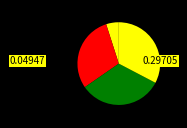

How many segments does this pie chart have?

4